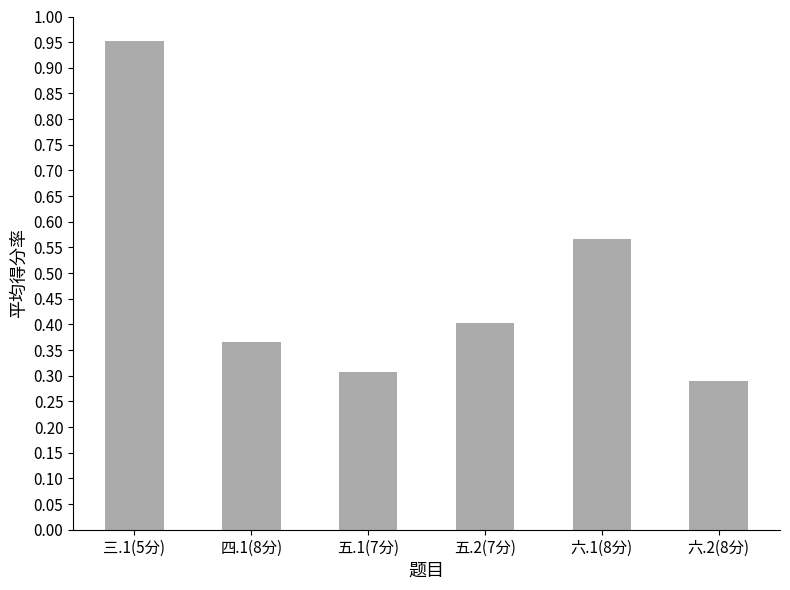

The value at 四.1(8分) is 0.5. True or false?

False